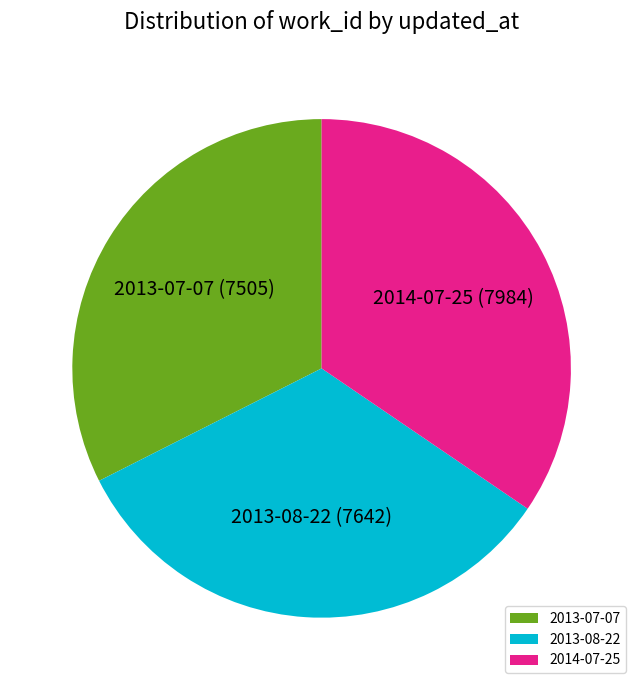

The 2013-07-07 slice represents 47% of the pie. True or false?

False